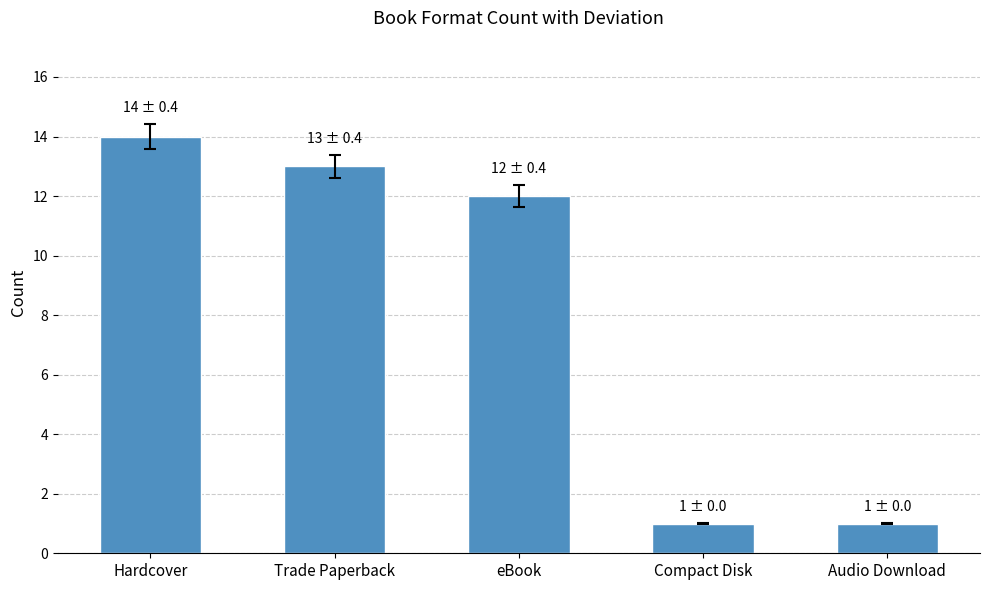

What position from the right is Trade Paperback?

4